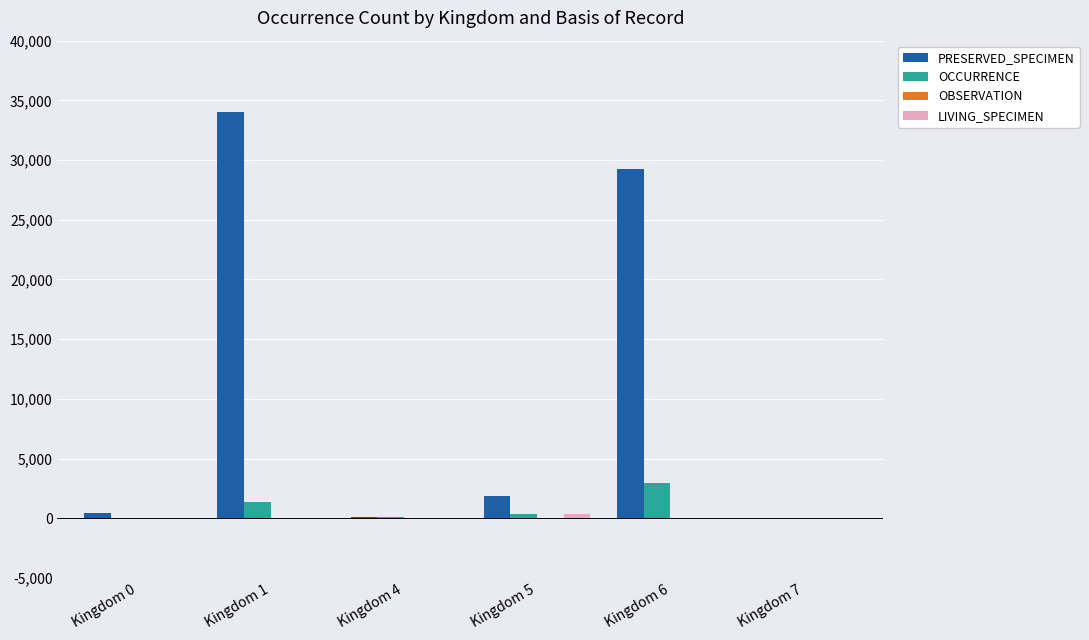

Is it true that OCCURRENCE equals 617 at Kingdom 6?

False